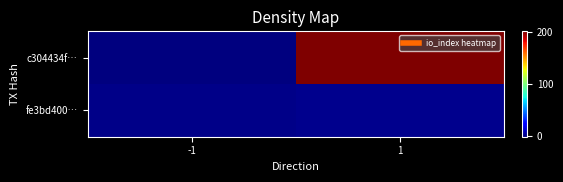

Reading right to left, extract all data points from this chart.

c304434f…: 1=202	-1=-1
fe3bd400…: 1=2	-1=1